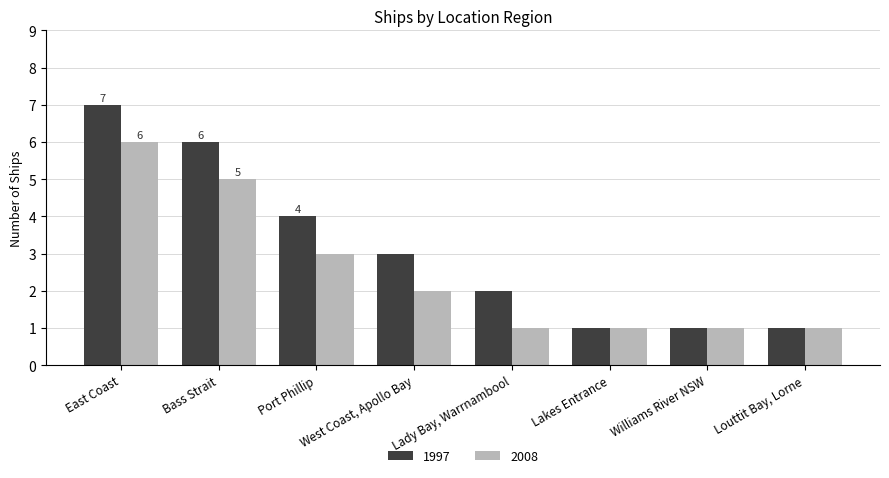

Is it true that 2008 equals 3 at Port Phillip?

True